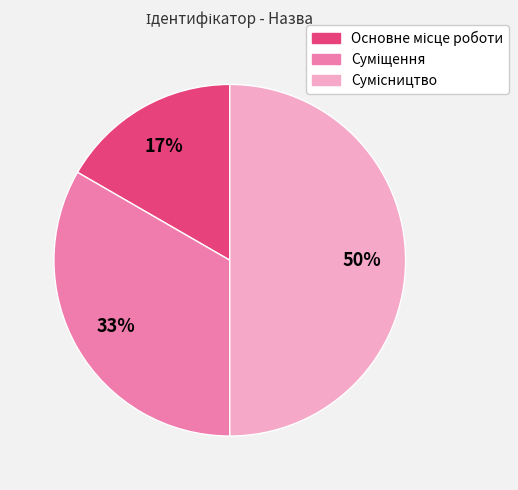

To the nearest percent, what is the average slice percentage?

33%